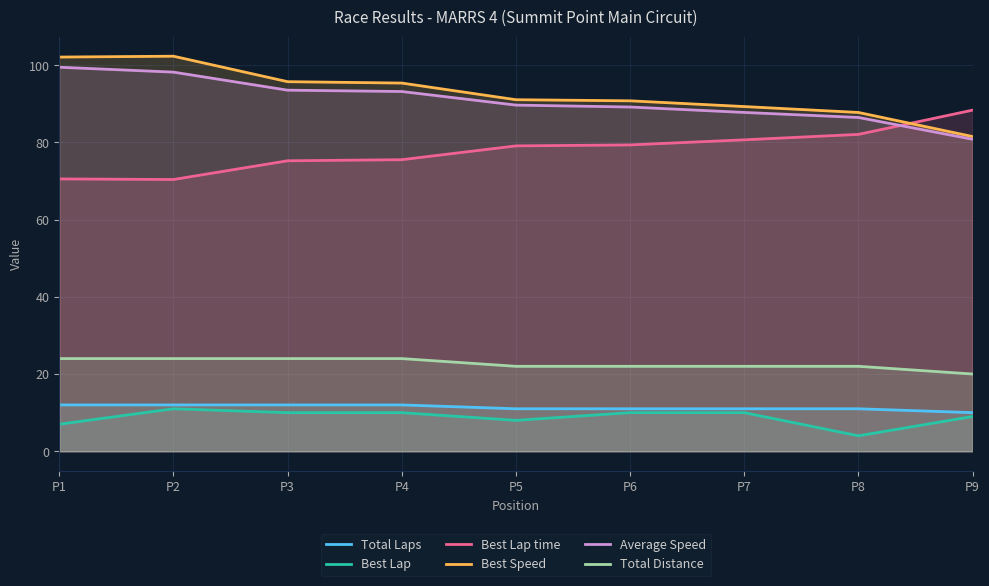

What is the value of the Total Laps point at the 4th from the left?

12.0